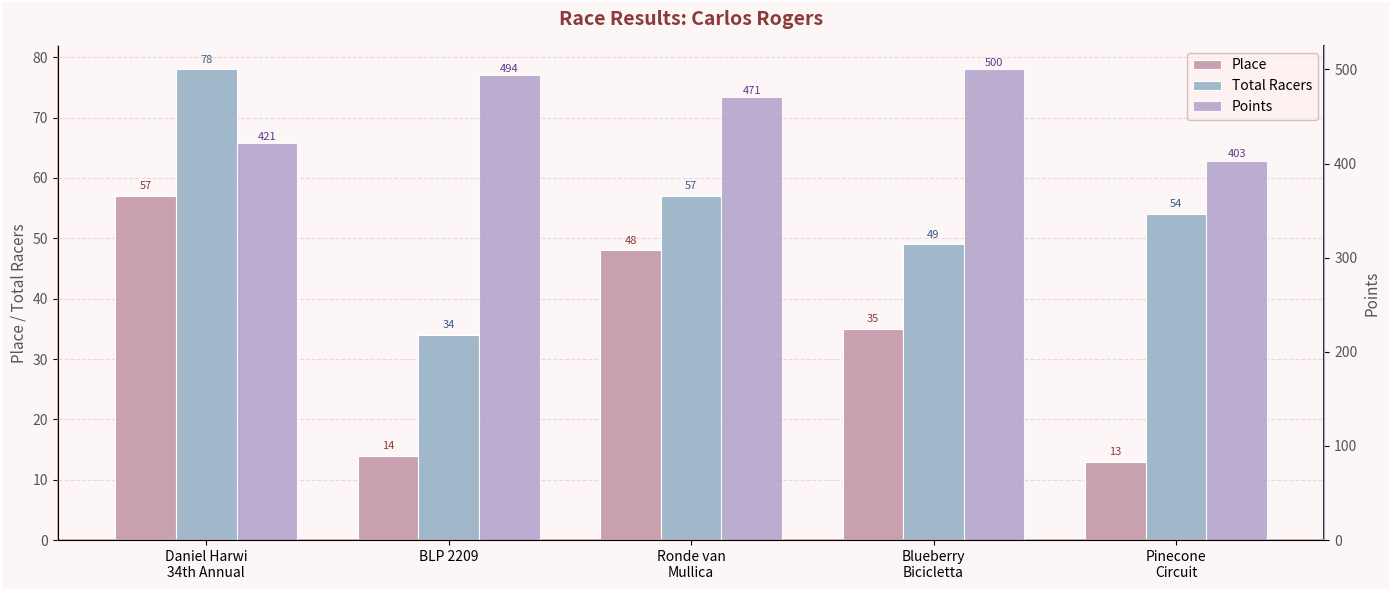

Reading right to left, extract all data points from this chart.

Place: Pinecone
Circuit=13.0	Blueberry
Bicicletta=35.0	Ronde van
Mullica=48.0	BLP 2209=14.0	Daniel Harwi
34th Annual=57.0
Total Racers: Pinecone
Circuit=54.0	Blueberry
Bicicletta=49.0	Ronde van
Mullica=57.0	BLP 2209=34.0	Daniel Harwi
34th Annual=78.0
Points: Pinecone
Circuit=402.9	Blueberry
Bicicletta=500.1	Ronde van
Mullica=470.7	BLP 2209=493.8	Daniel Harwi
34th Annual=421.4